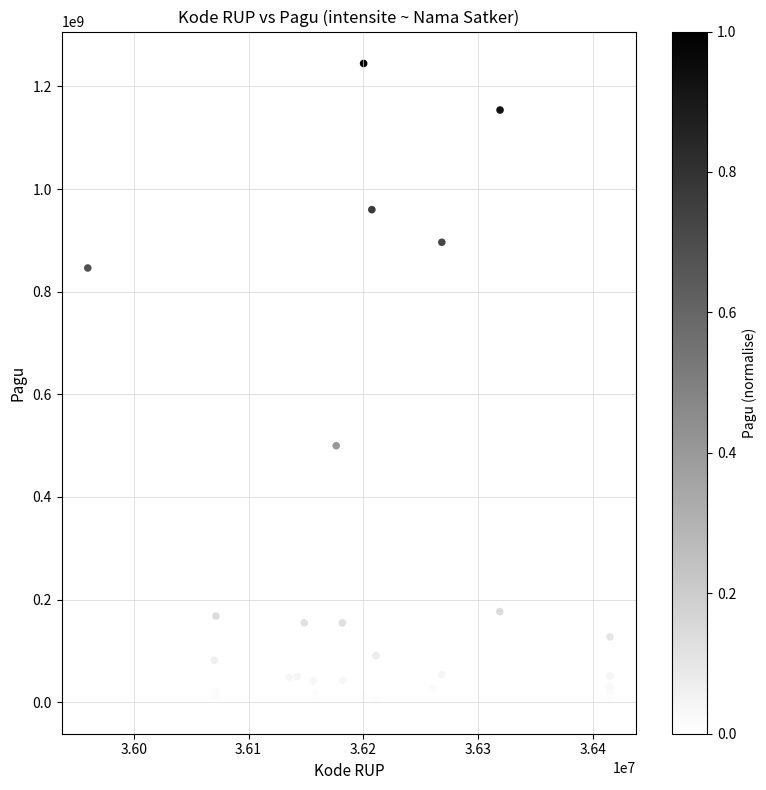

What Y value in the scatter plot is closest to 622840000?

499932000